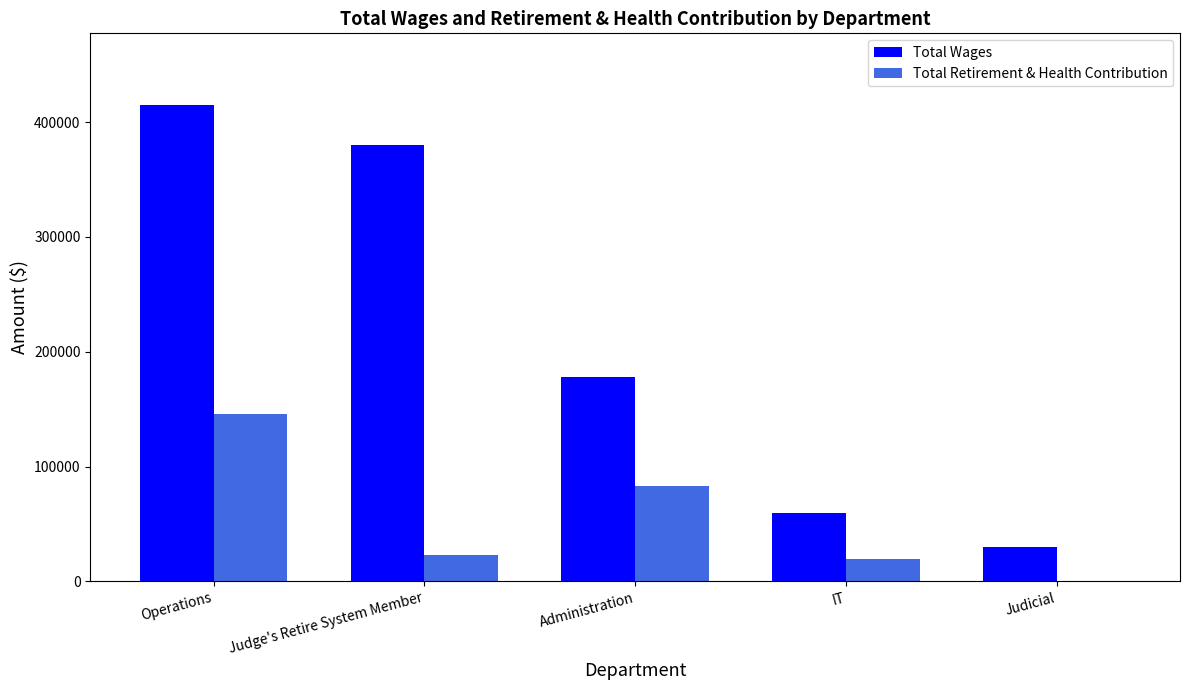

Which series changed the most between Operations and Administration?

Total Wages